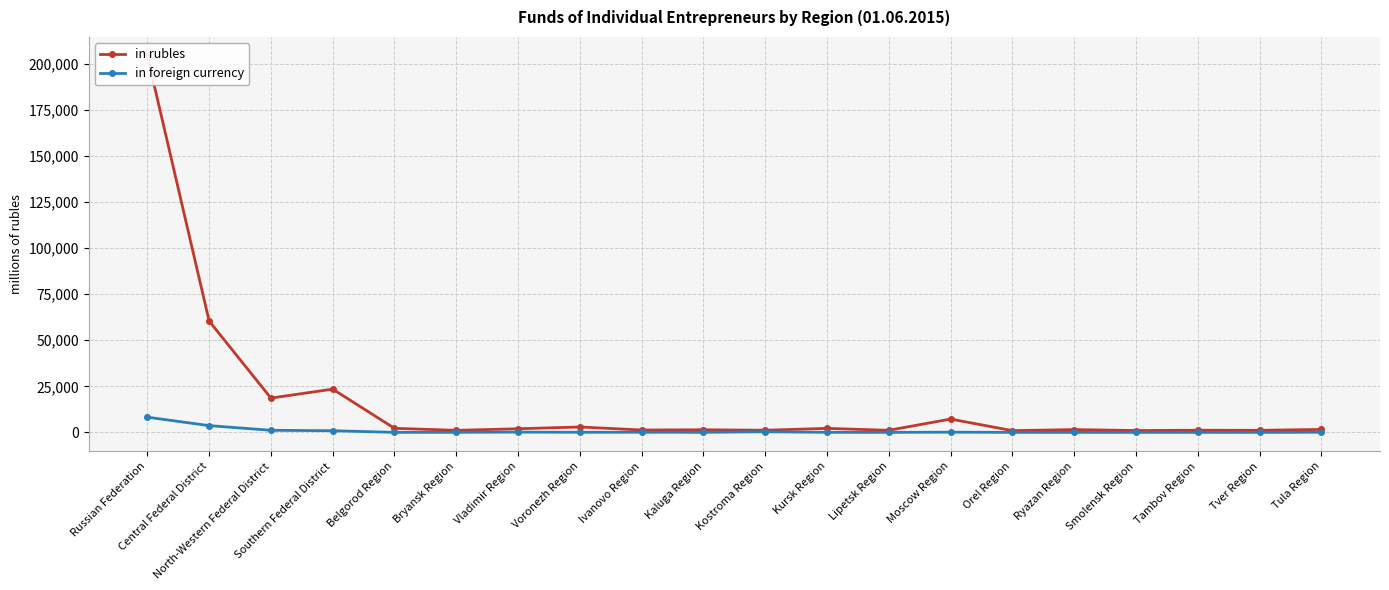

Reading right to left, transcribe all the data shown in this chart.

in rubles: Tula Region=1604	Tver Region=1121	Tambov Region=1166	Smolensk Region=1007	Ryazan Region=1520	Orel Region=947	Moscow Region=7237	Lipetsk Region=1133	Kursk Region=2178	Kostroma Region=1170	Kaluga Region=1417	Ivanovo Region=1288	Voronezh Region=2939	Vladimir Region=1974	Bryansk Region=1107	Belgorod Region=2209	Southern Federal District=23473	North-Western Federal District=18616	Central Federal District=60400	Russian Federation=204343
in foreign currency: Tula Region=77	Tver Region=5	Tambov Region=2	Smolensk Region=13	Ryazan Region=6	Orel Region=16	Moscow Region=116	Lipetsk Region=20	Kursk Region=30	Kostroma Region=328	Kaluga Region=38	Ivanovo Region=76	Voronezh Region=68	Vladimir Region=159	Bryansk Region=36	Belgorod Region=23	Southern Federal District=906	North-Western Federal District=1144	Central Federal District=3672	Russian Federation=8250